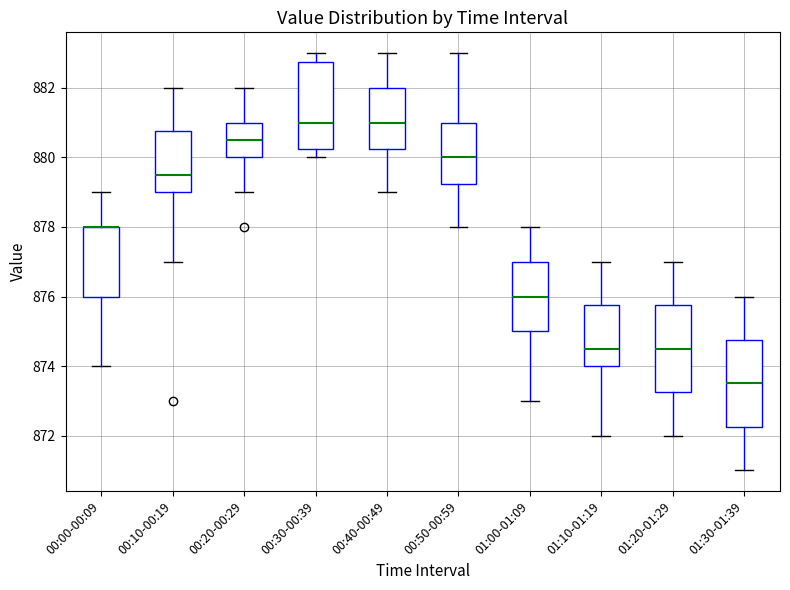

Where does the upper whisker of the box for 00:40-00:49 end on the y-axis? The values are not printed on the chart, so give them approximately, as read against the axis.

883.0